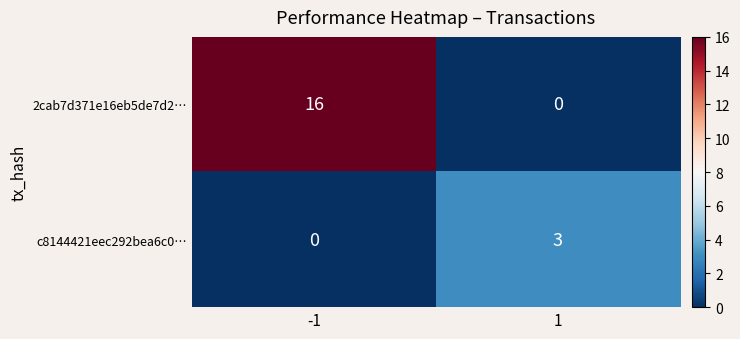

Is it true that 2cab7d371e16eb5de7d2… equals 16 at -1?

True